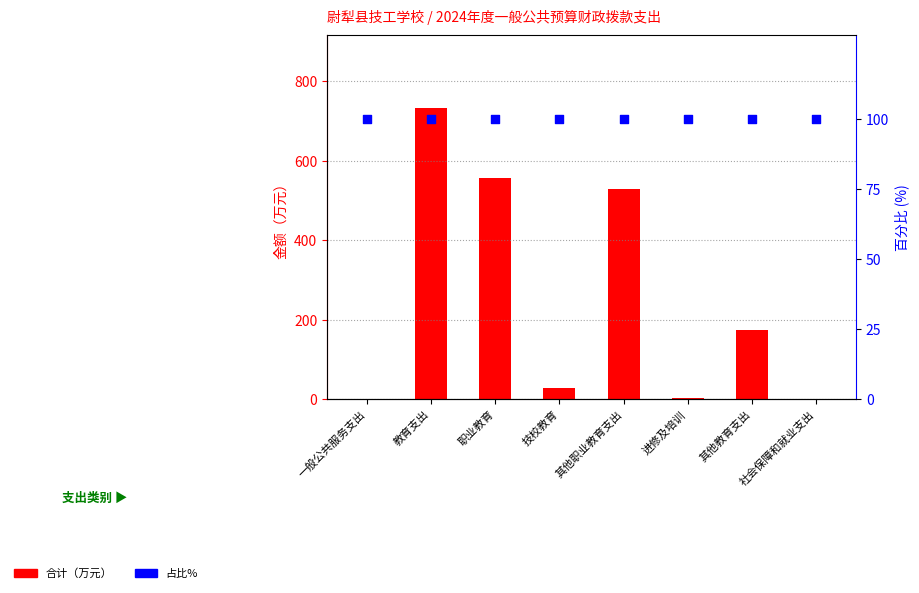

Which series reaches the minimum Y coordinate?

合计